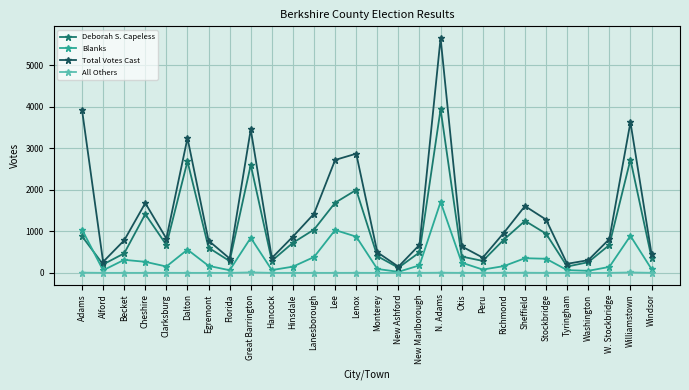

True or false: All Others and Deborah S. Capeless cross at least once.

False